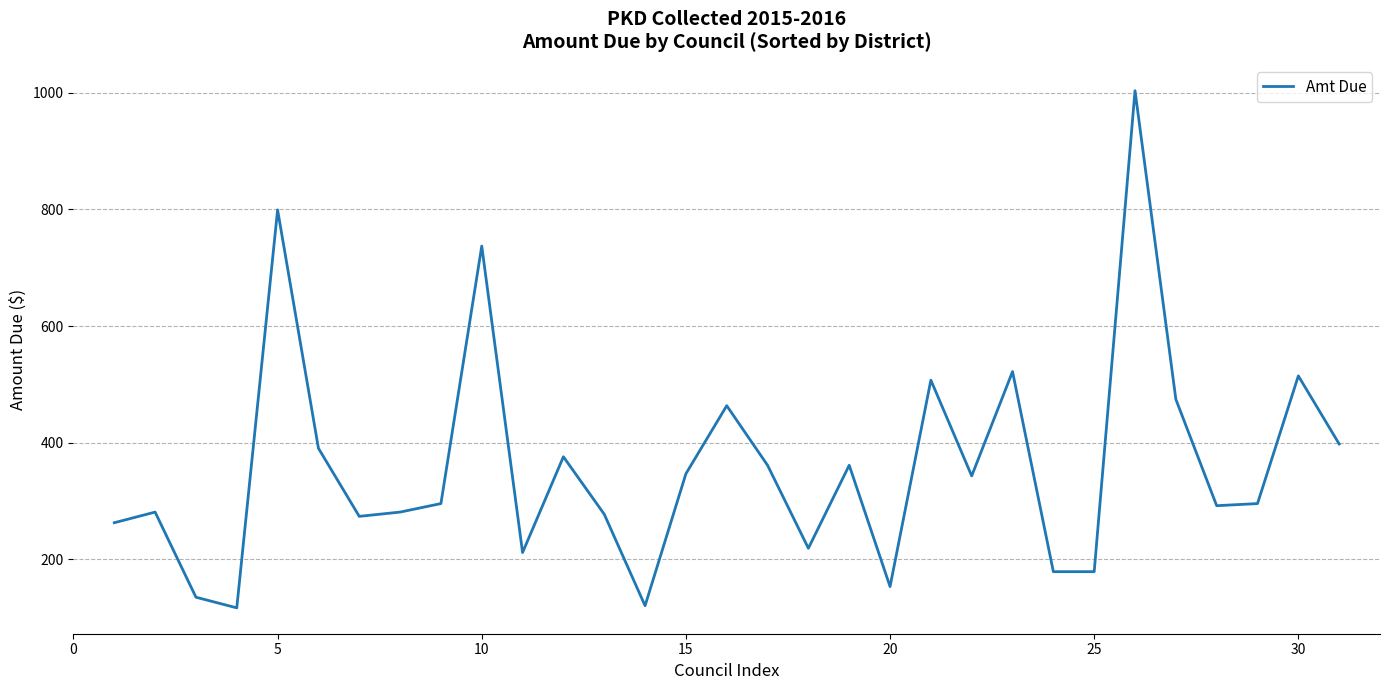

What is the greatest value displayed?

1003.8